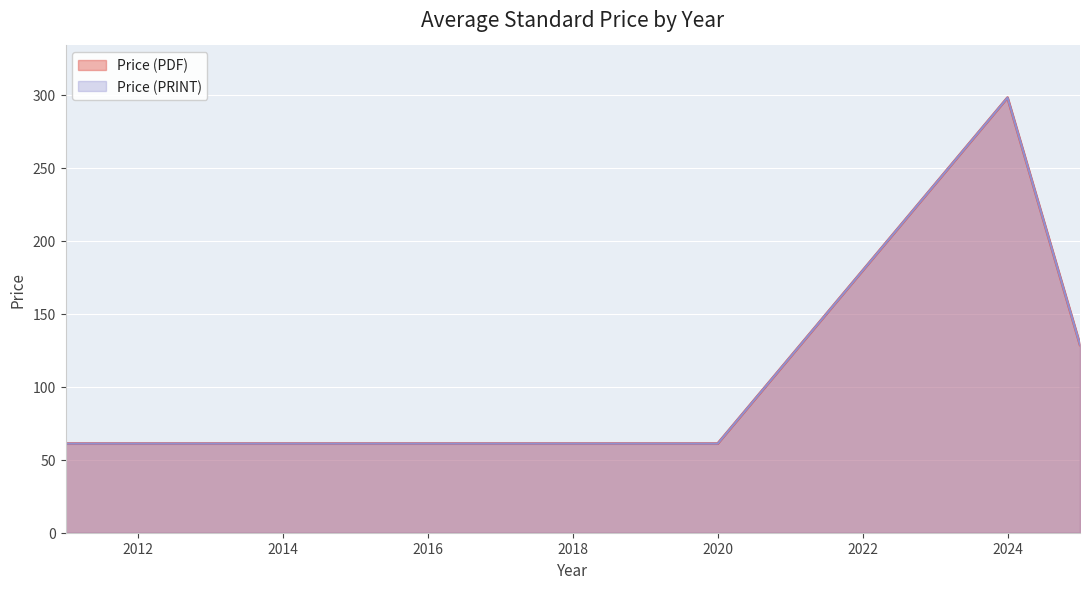

How many lines are shown in the chart?

2